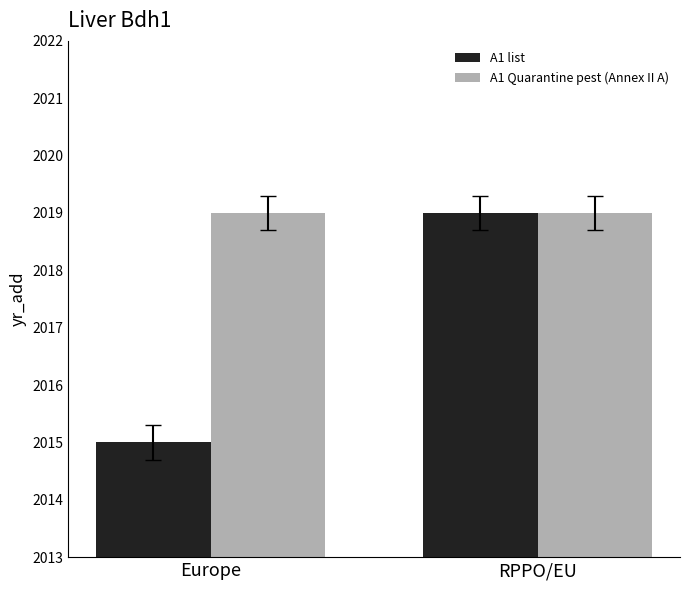

What position from the left is RPPO/EU?

2